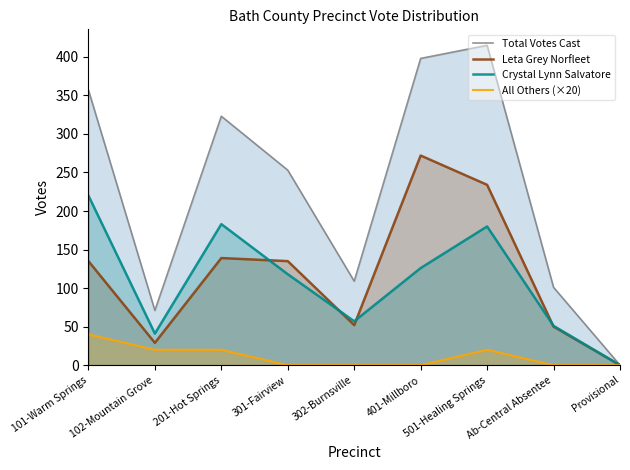

What is the label of the 7th point from the right?

201-Hot Springs